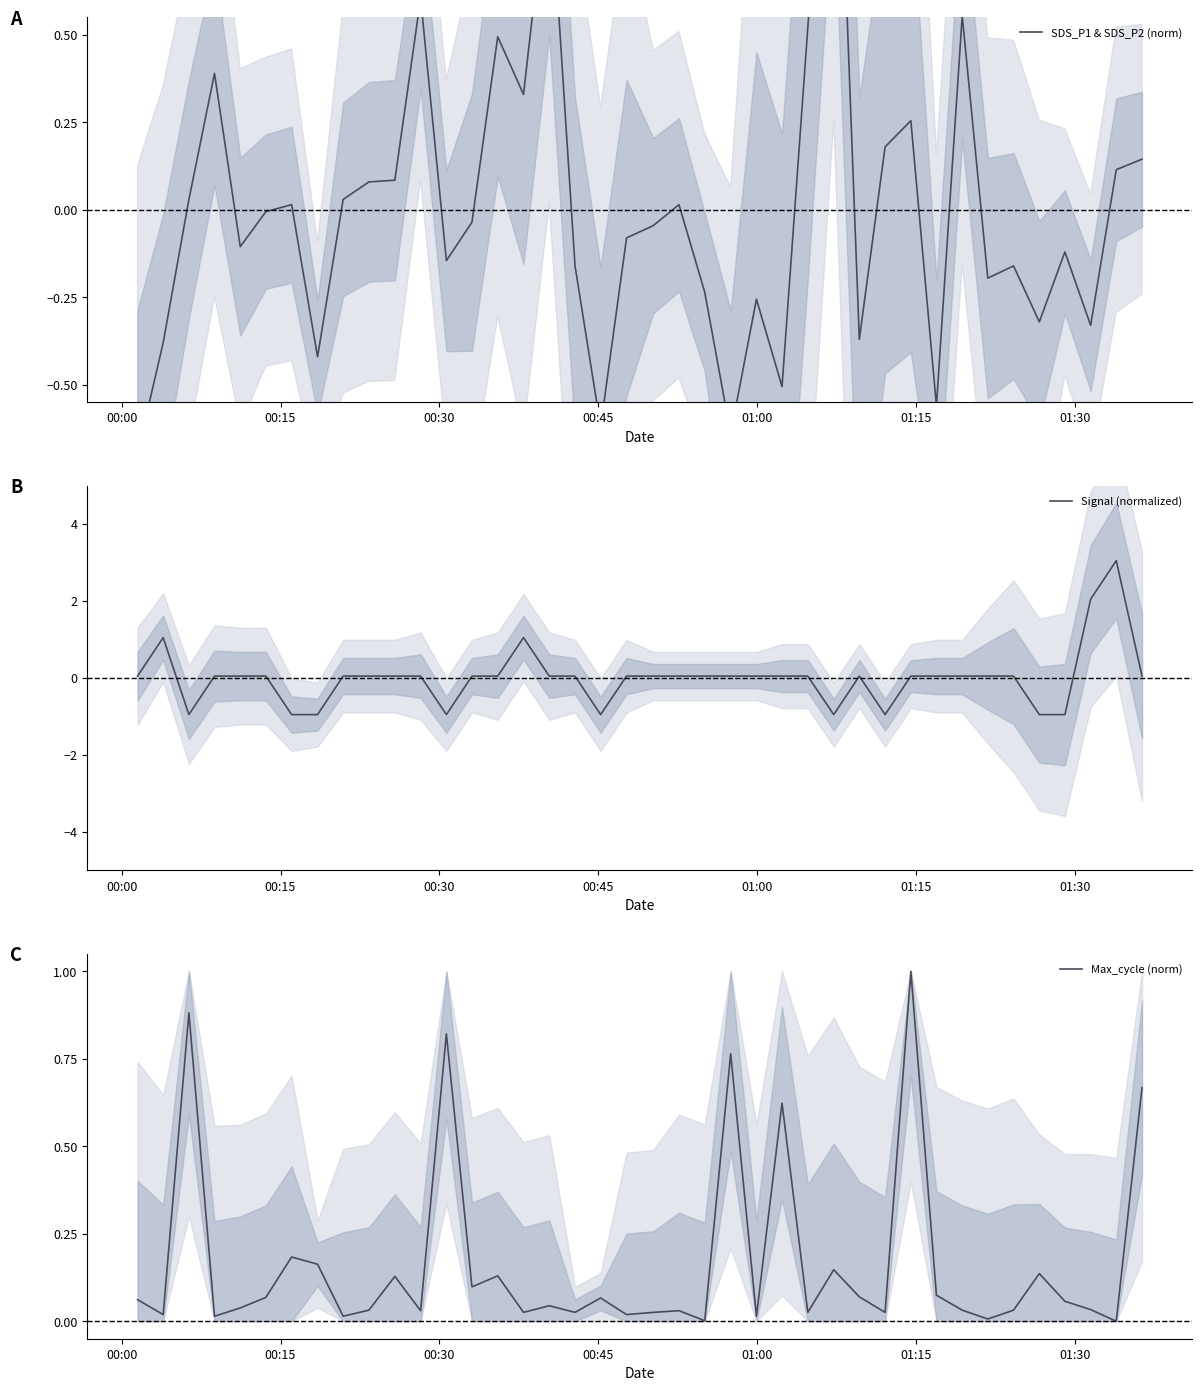

True or false: Max_cycle (norm) has more than 0 points higher than both neighbors.

True